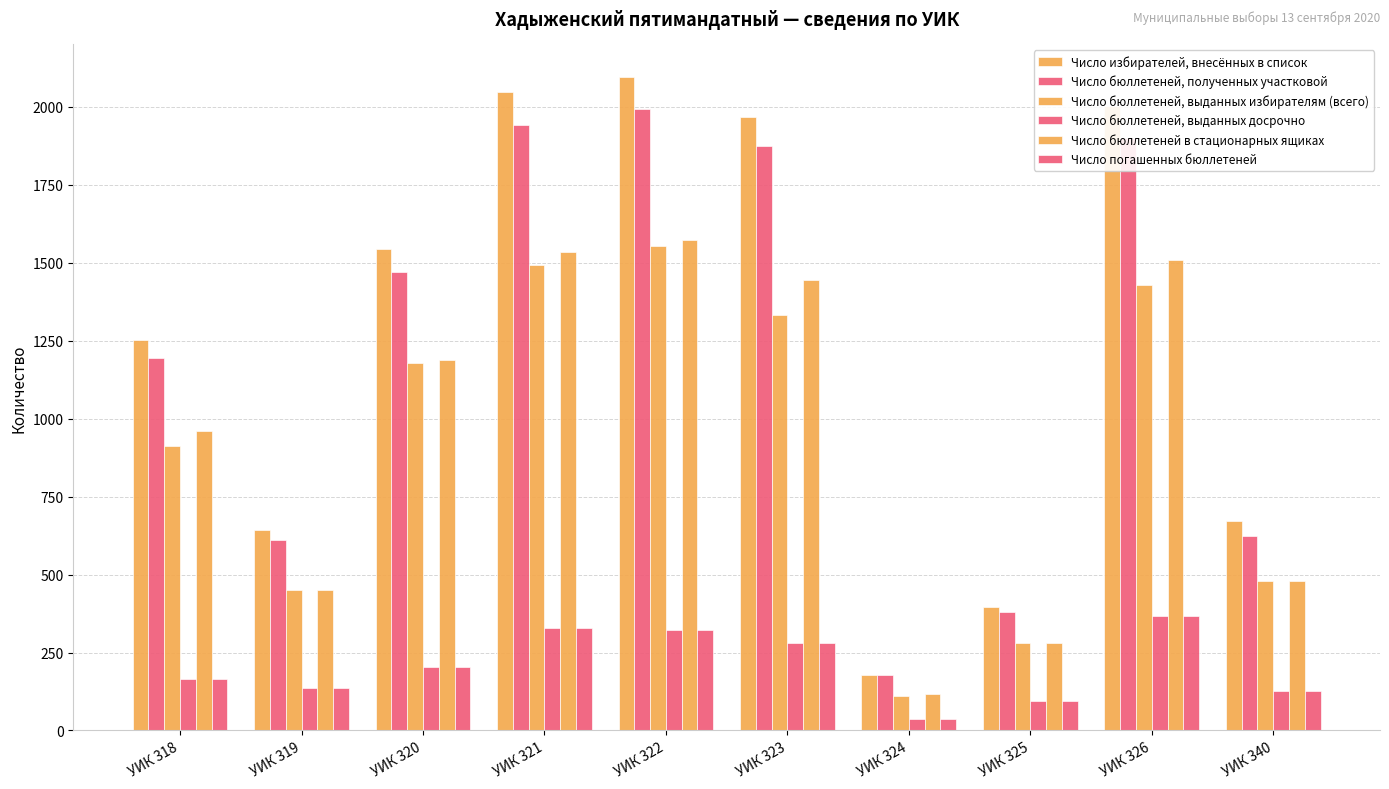

True or false: Число бюллетеней, выданных избирателям (всего) has a value of 193 at УИК 318.

False